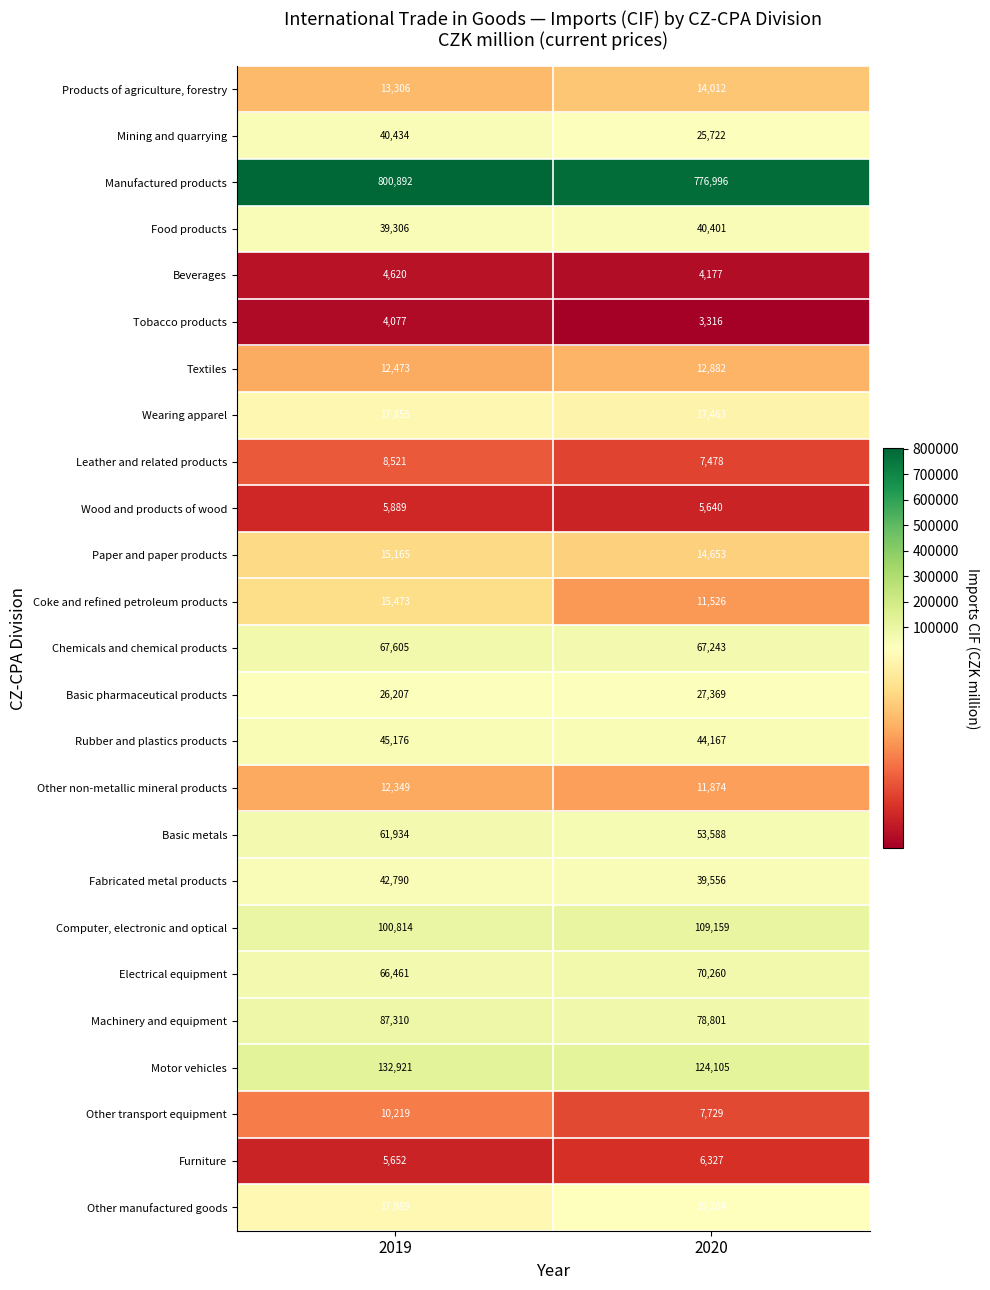

Is it true that Furniture equals 2323 at 2019?

False